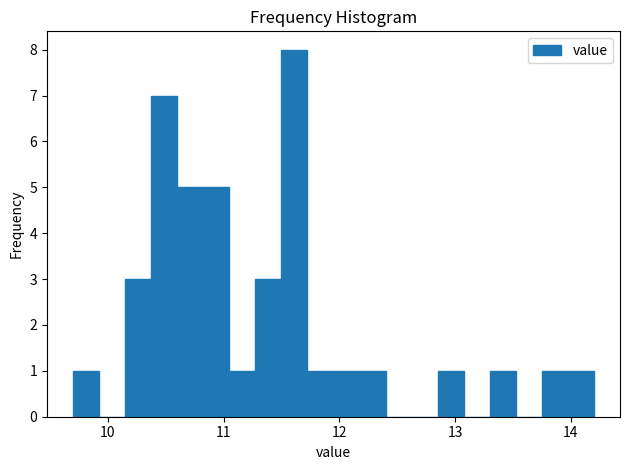

Around what value on the x-axis is the tallest bar? Give the approximate position of its centre, as read against the axis.

11.6